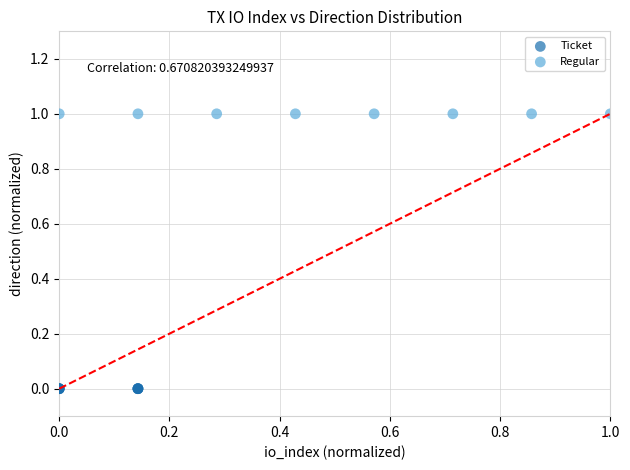

What are all the series names shown in the legend?

Ticket, Regular